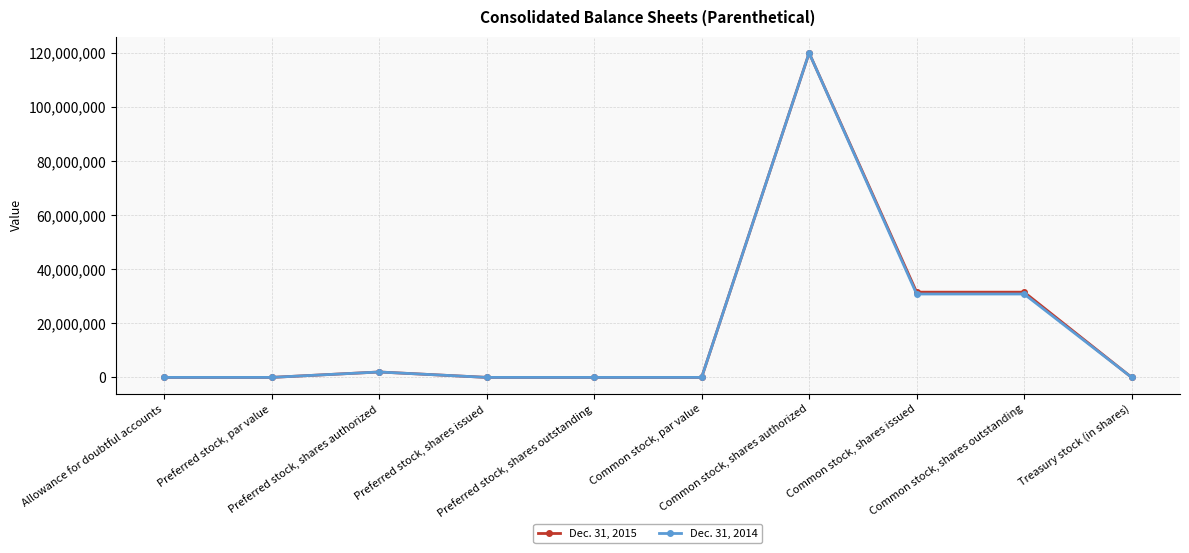

What is the label of the 2nd point from the right?

Common stock, shares outstanding